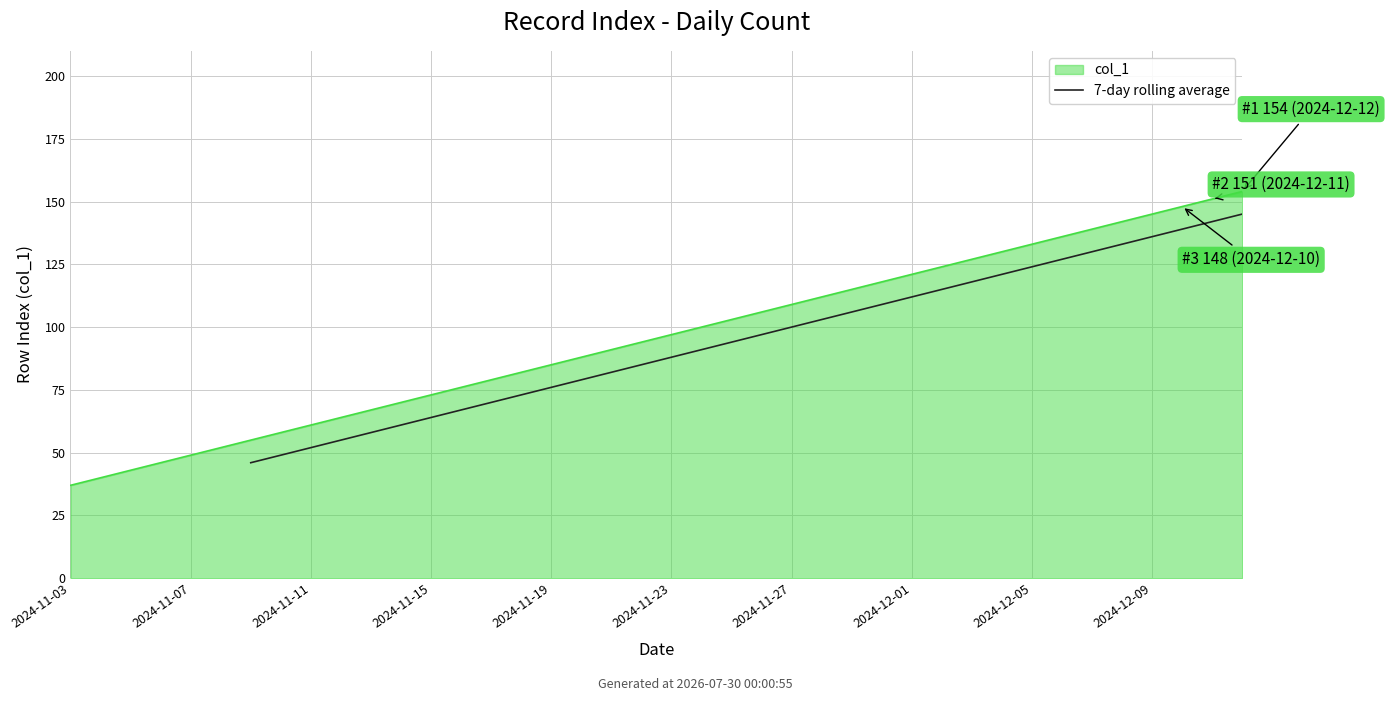

At which category does the chart reach its minimum across all series?

2024-11-03